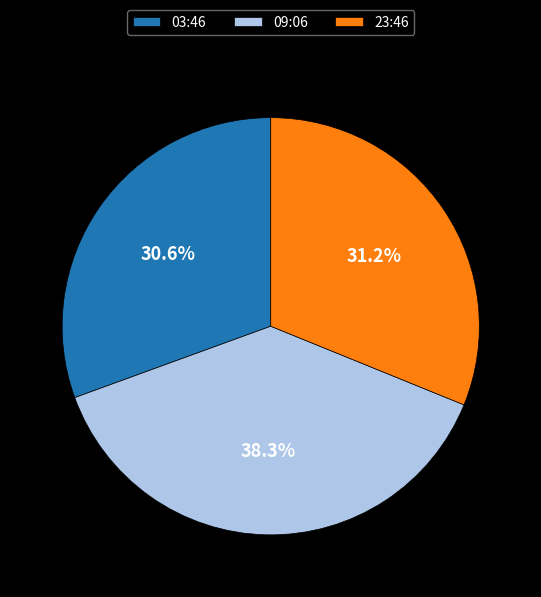

Between 09:06 and 03:46, which is larger?

09:06